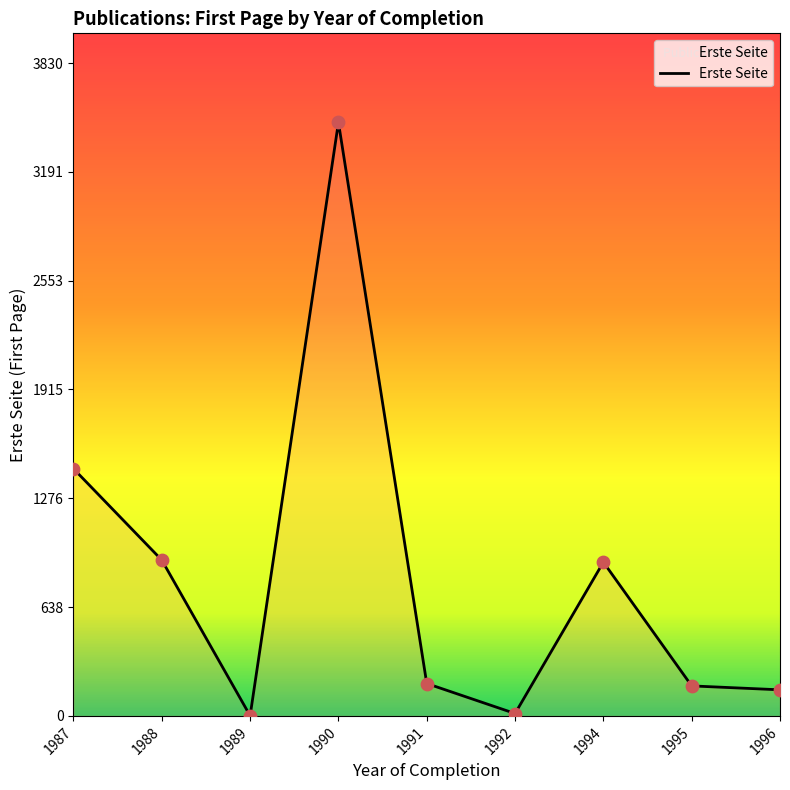

Approximately how many times larger is the value at 1990 compared to 1991?

18.3